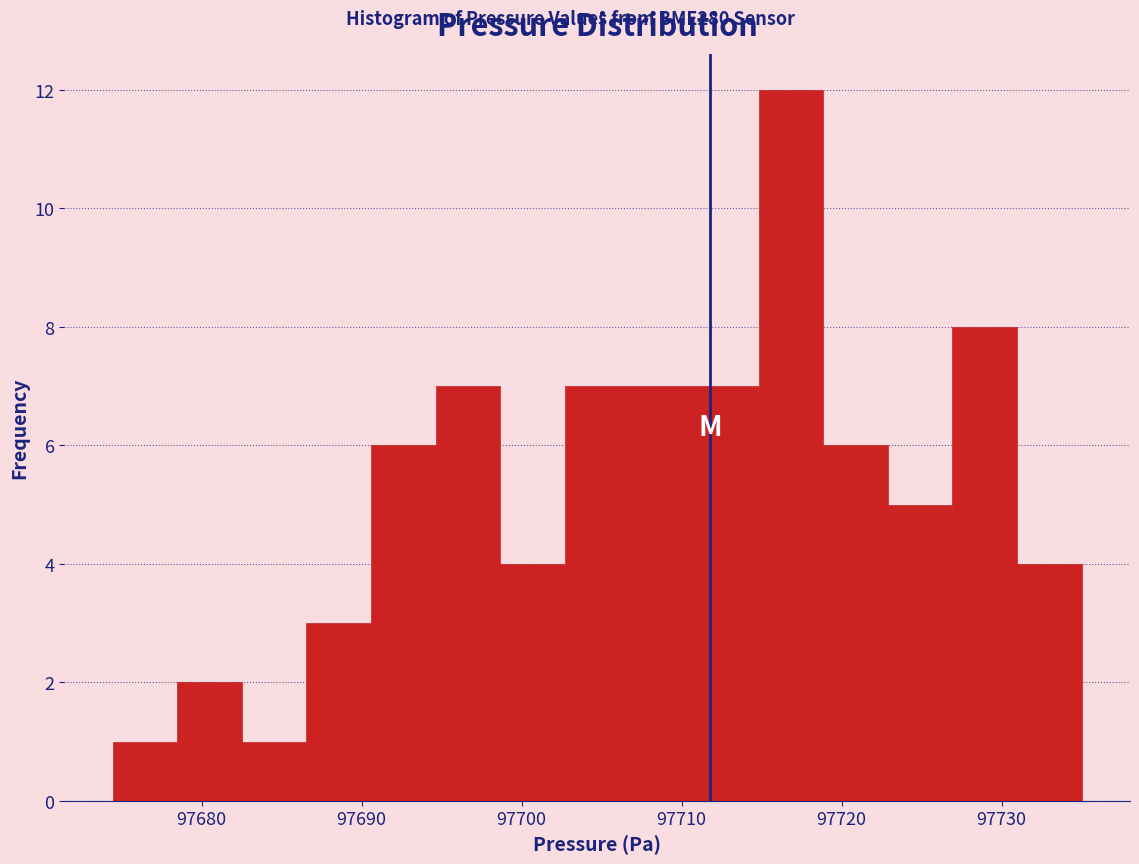

Reading left to right, list every bar in this chart as the range it spans on the x-axis followed by its height. Neither the bar edges nor the heights are printed on the chart, so give them approximately, as read against the axes.

97674 to 97678: 1
97678 to 97683: 2
97683 to 97687: 1
97687 to 97691: 3
97691 to 97695: 6
97695 to 97699: 7
97699 to 97703: 4
97703 to 97707: 7
97707 to 97711: 7
97711 to 97715: 7
97715 to 97719: 12
97719 to 97723: 6
97723 to 97727: 5
97727 to 97731: 8
97731 to 97735: 4